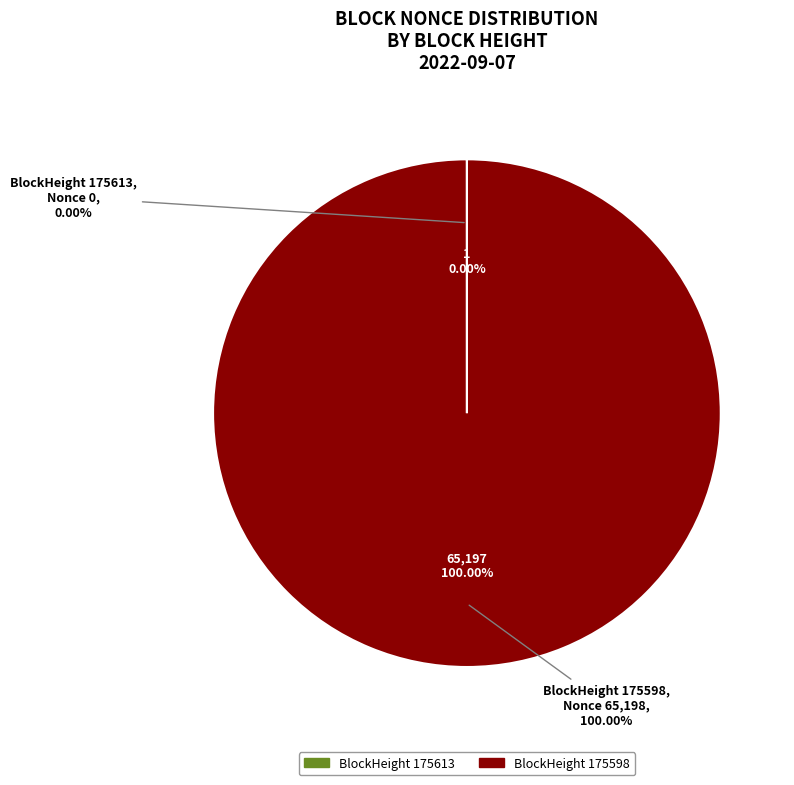

How much of the chart is everything except 175613?

100.0%